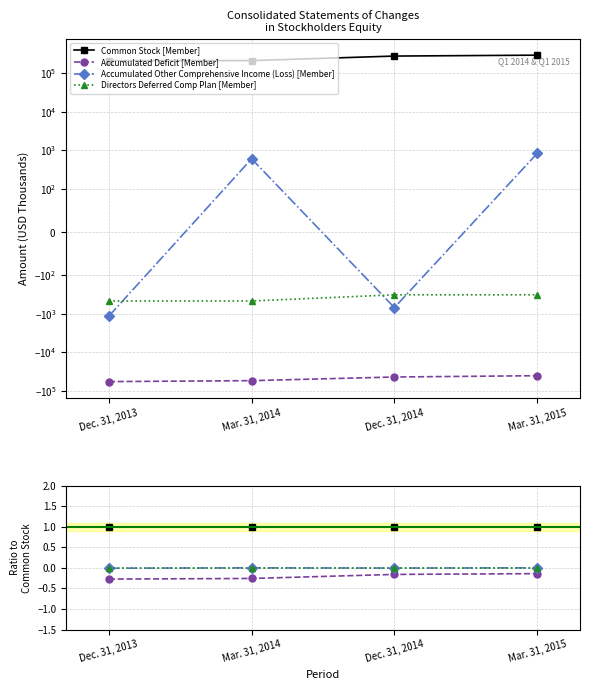

How many lines are shown in the chart?

4